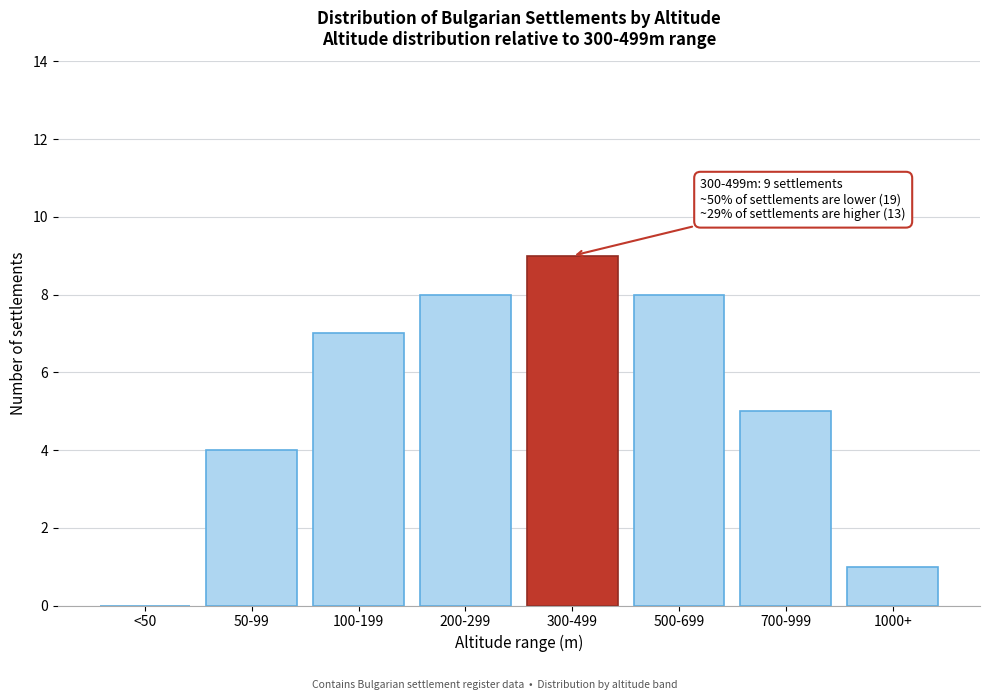

Reading left to right, what are all the values shown in this chart?

<50=0	50-99=4	100-199=7	200-299=8	300-499=9	500-699=8	700-999=5	1000+=1